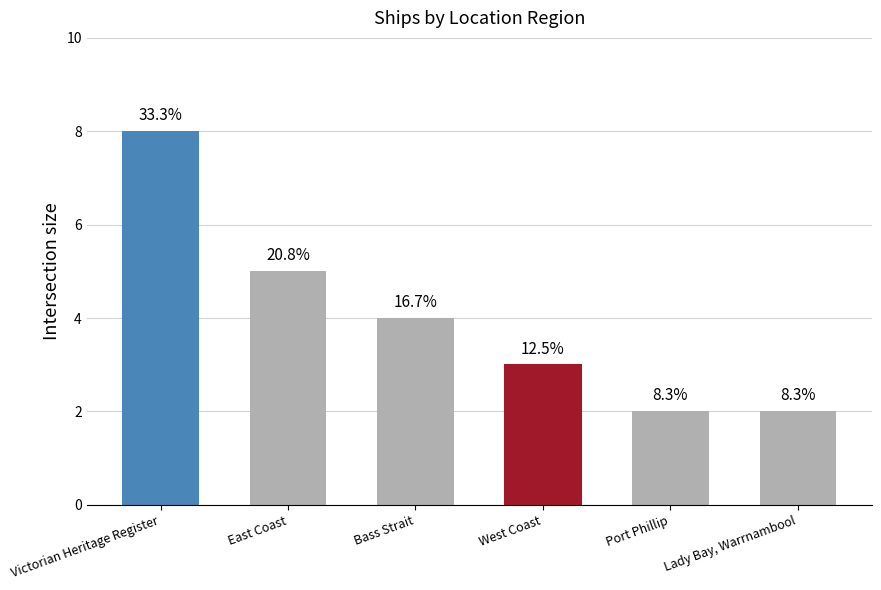

What is the label of the 4th bar from the left?

West Coast